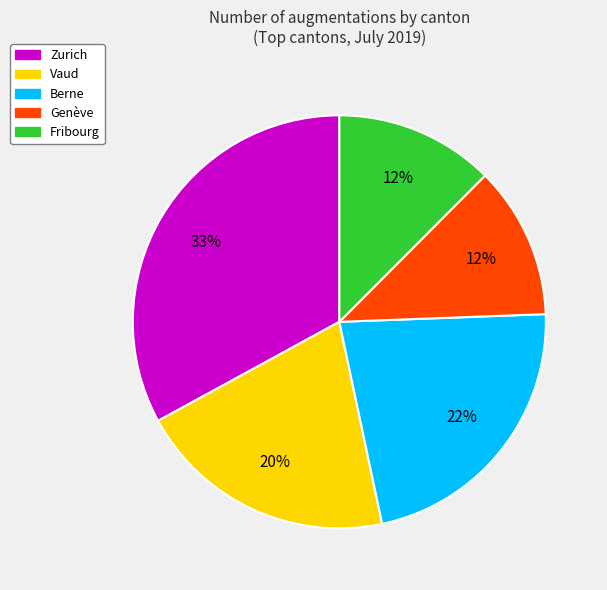

How many slices are in this pie chart?

5